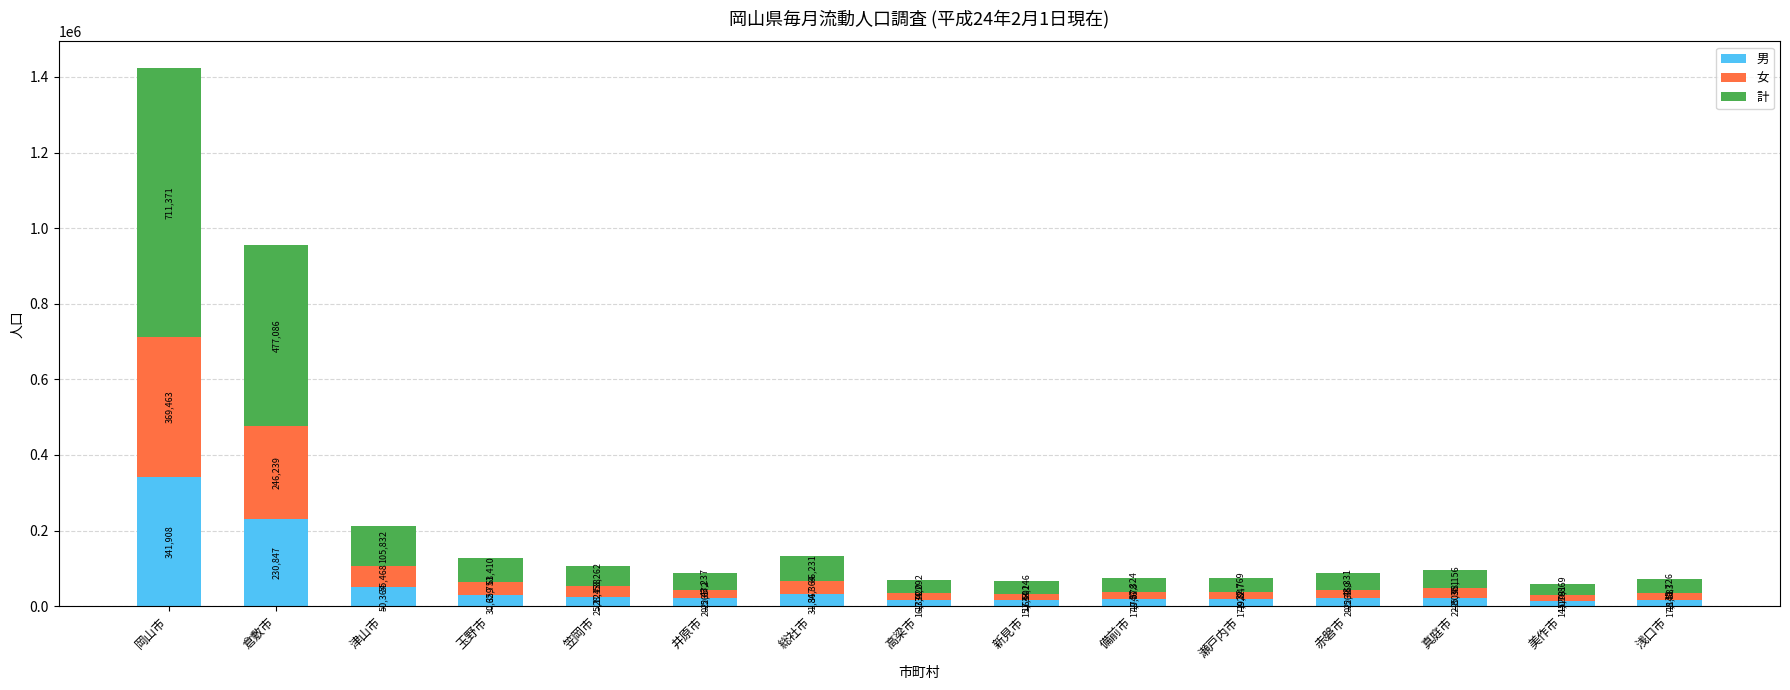

What is the sum of all 男 values?

873606